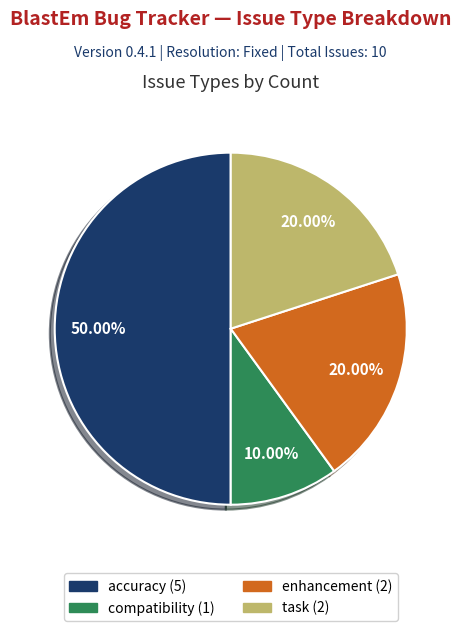

To the nearest percent, what is the average slice percentage?

25%